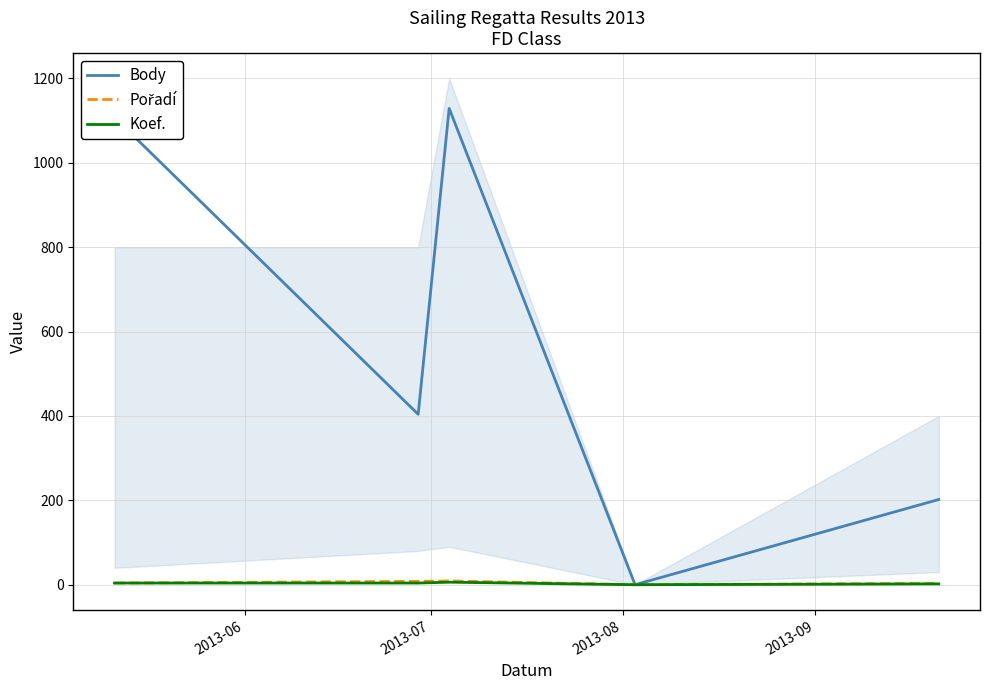

What is the value of the Koef. point at the 1st from the left?

4